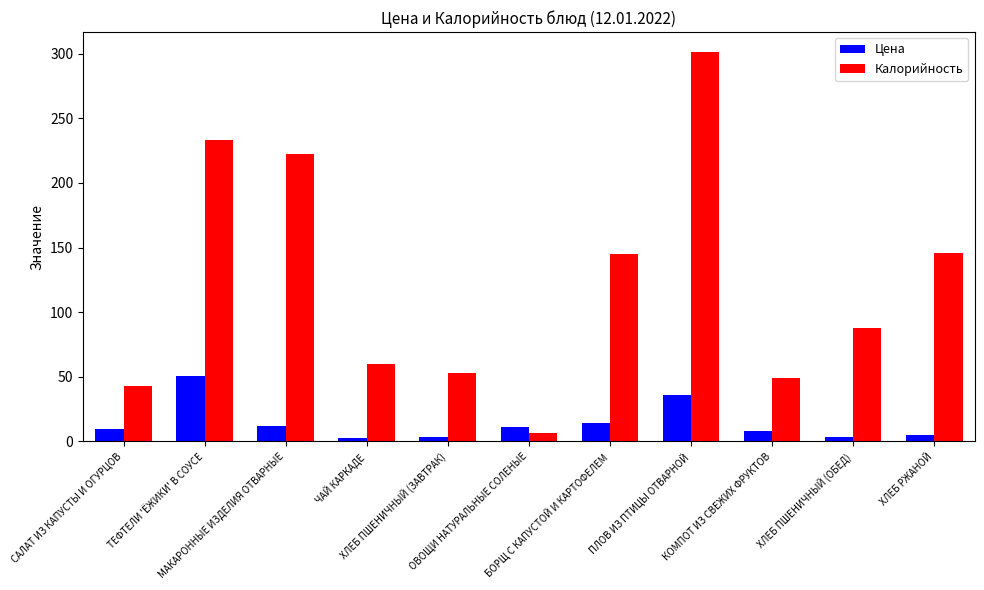

Which category has the lowest value in the Калорийность series?

ОВОЩИ НАТУРАЛЬНЫЕ СОЛЕНЫЕ